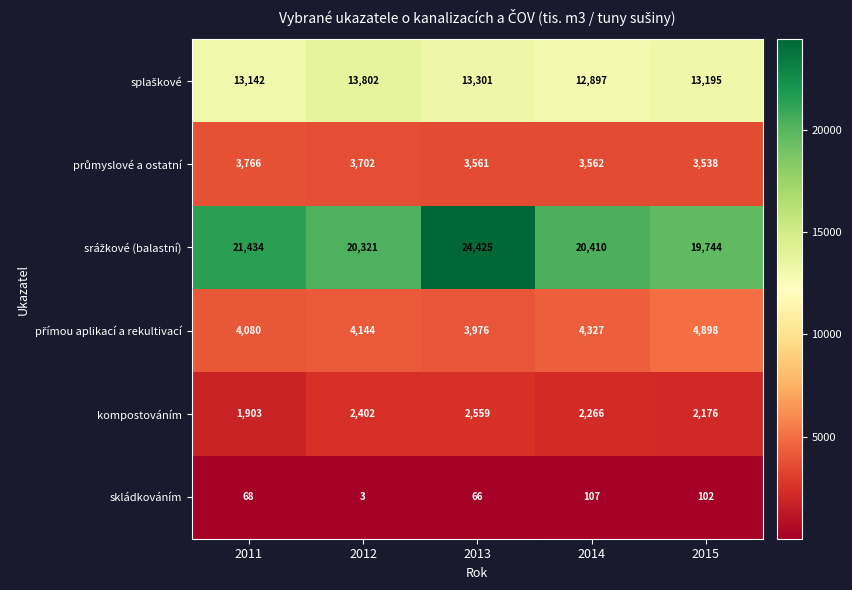

Which label corresponds to the largest value in the chart?

2013